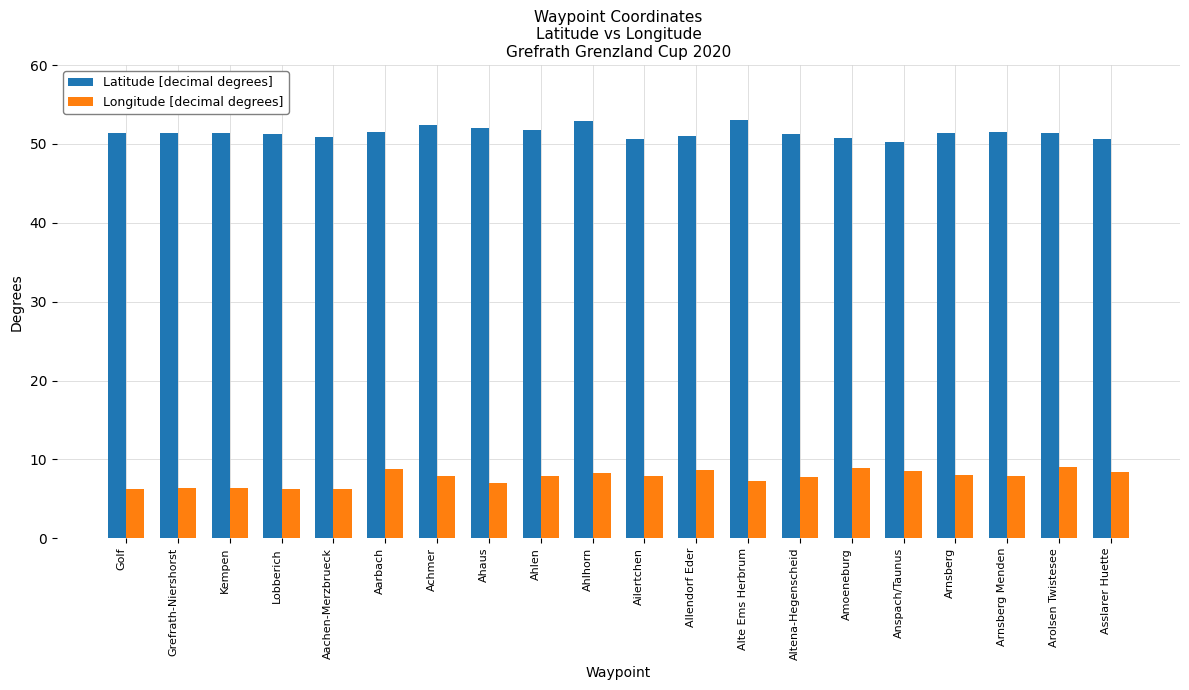

What is the difference between the Latitude [decimal degrees] values at Amoeneburg and Alte Ems Herbrum?

2.2